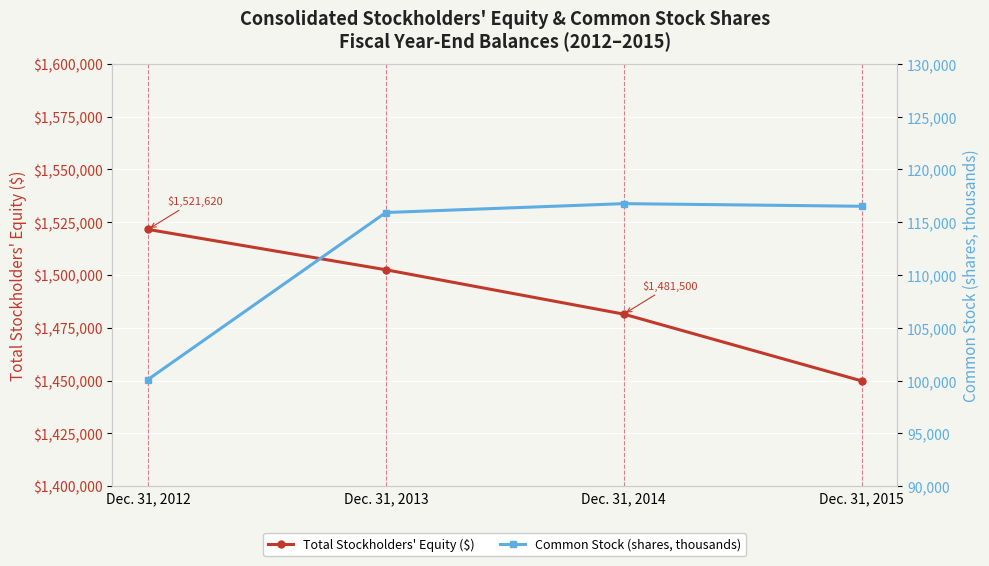

What is the difference between the Total Stockholders' Equity ($) values at Dec. 31, 2012 and Dec. 31, 2013?

19113